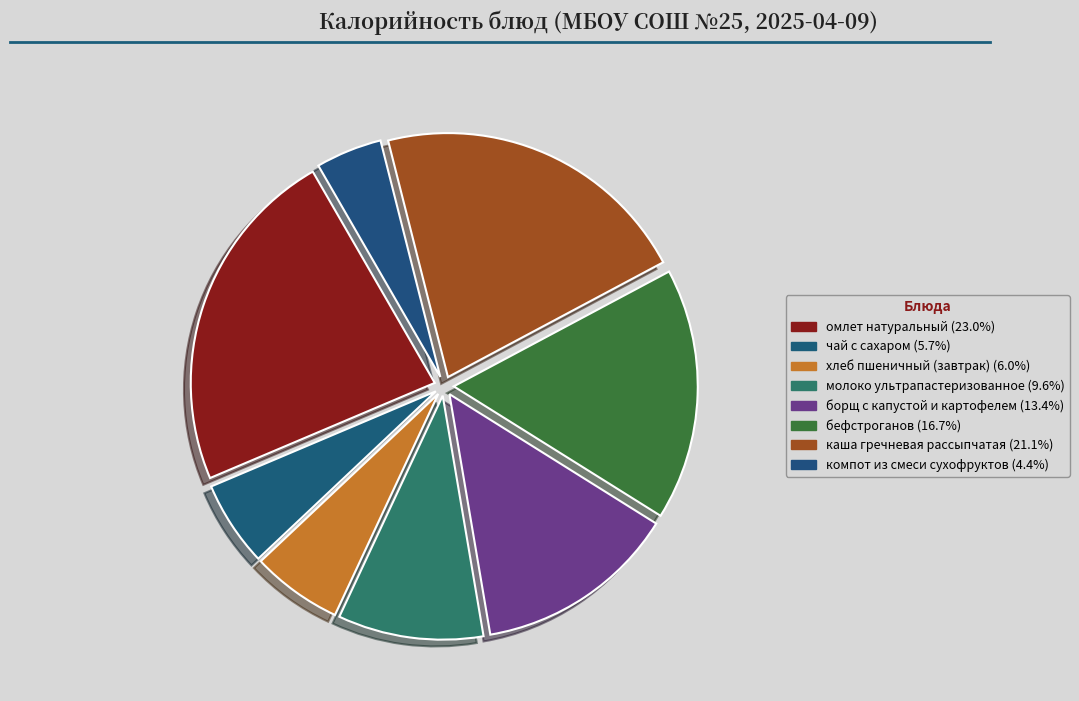

To the nearest percent, what portion does компот из смеси сухофруктов represent?

4%